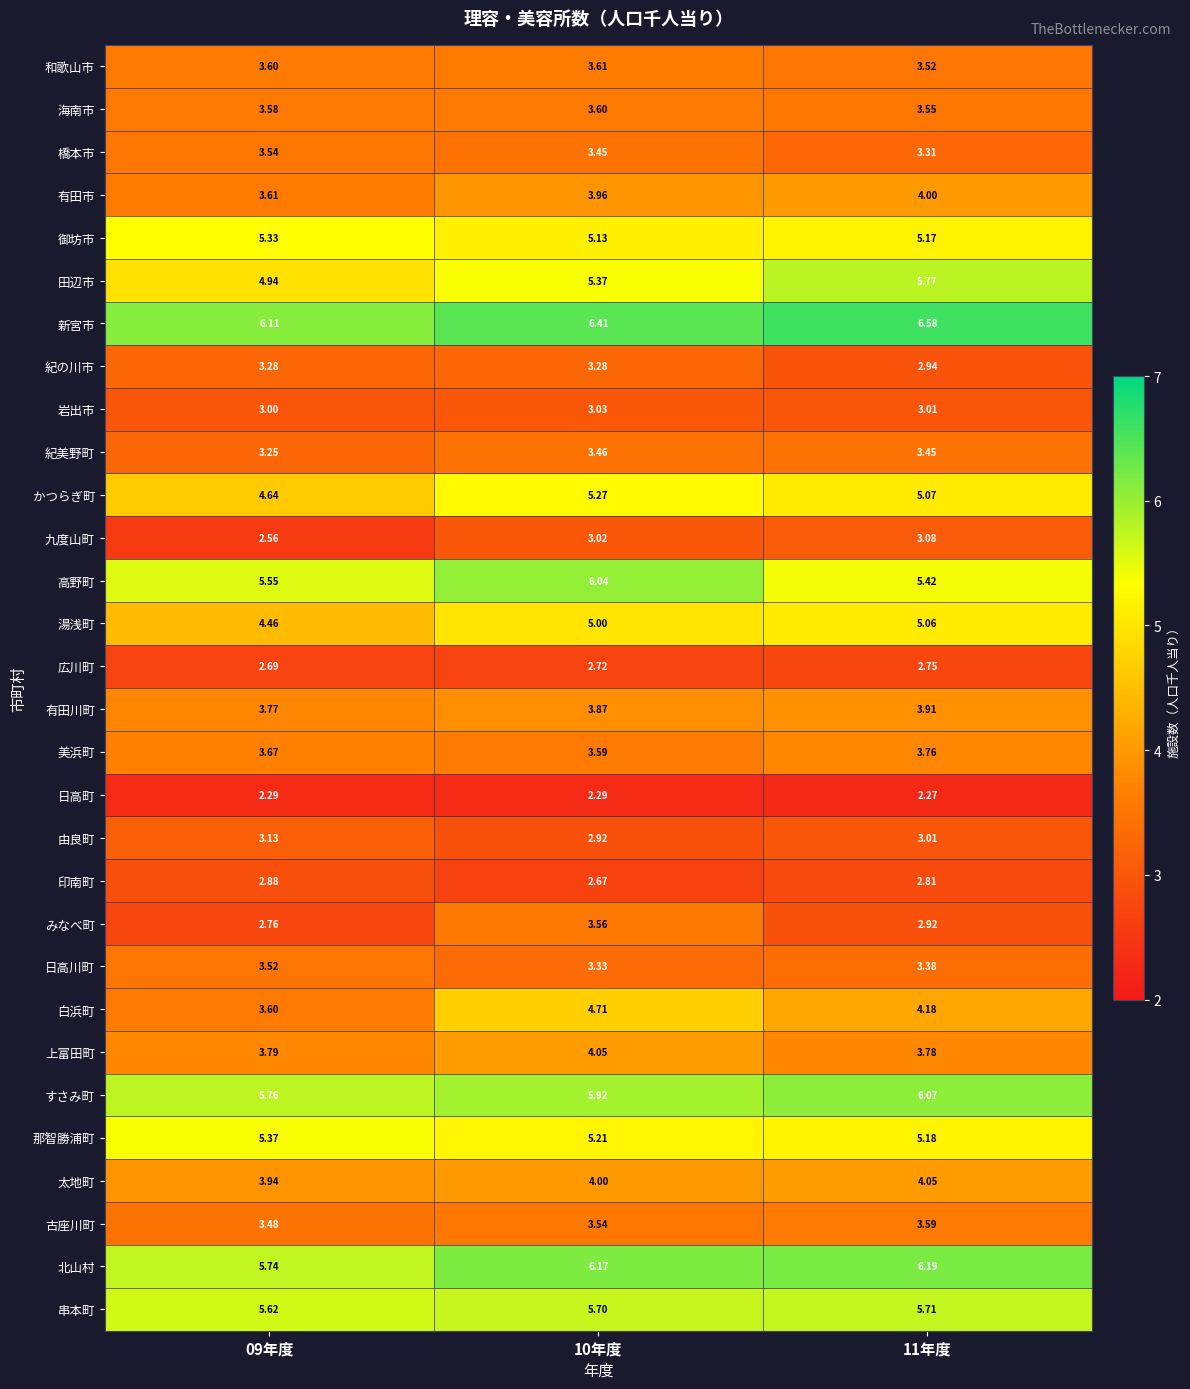

At how many categories does at least one series exceed 5?

3